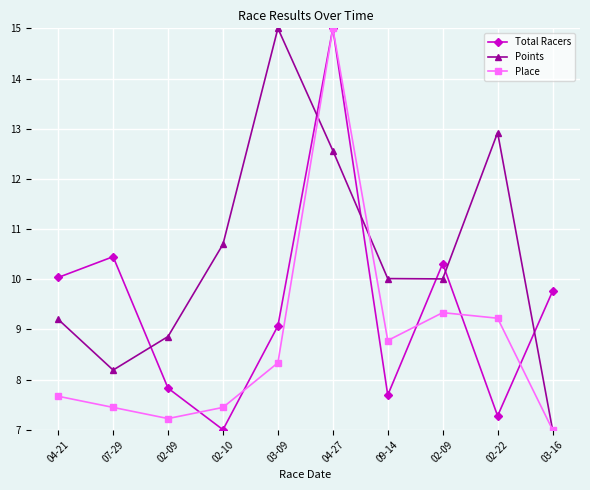

At how many categories does at least one series exceed 12?

3